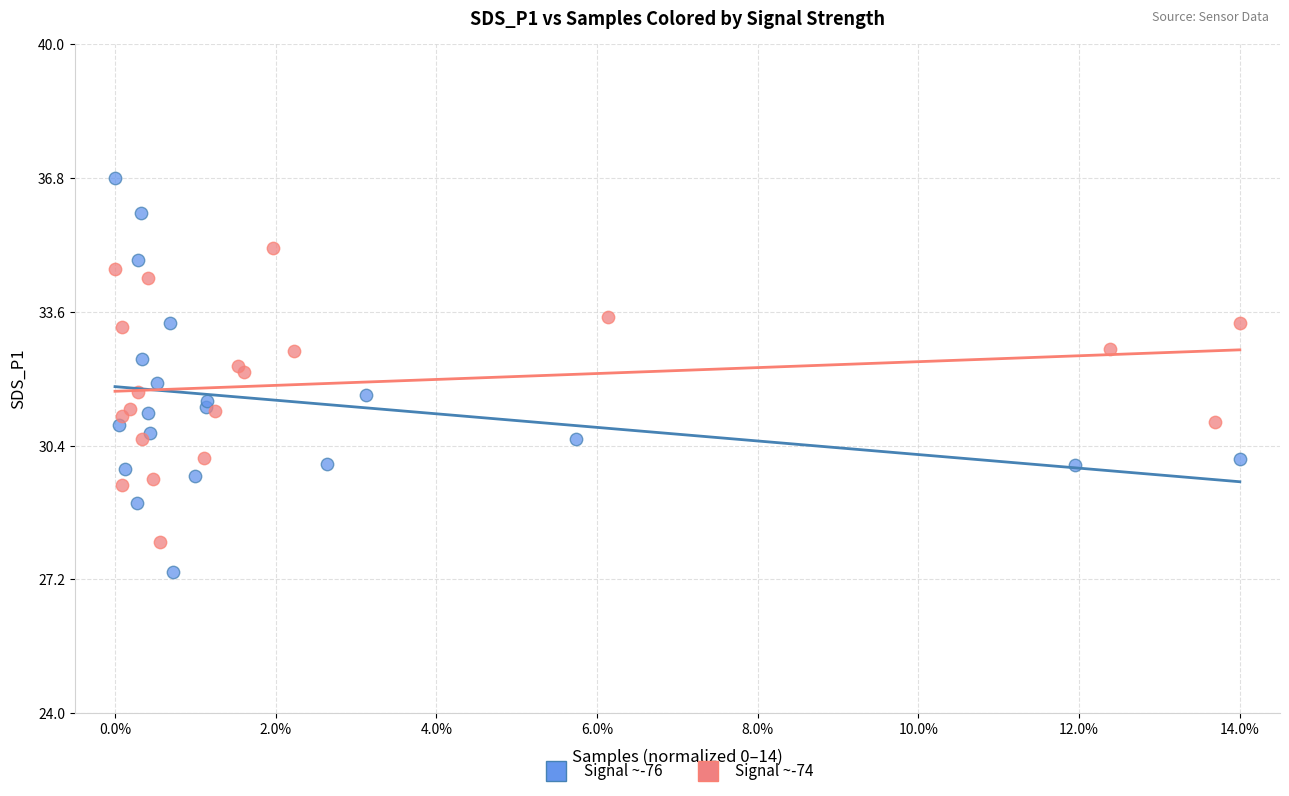

Which series reaches the maximum Y coordinate?

Signal ~-76